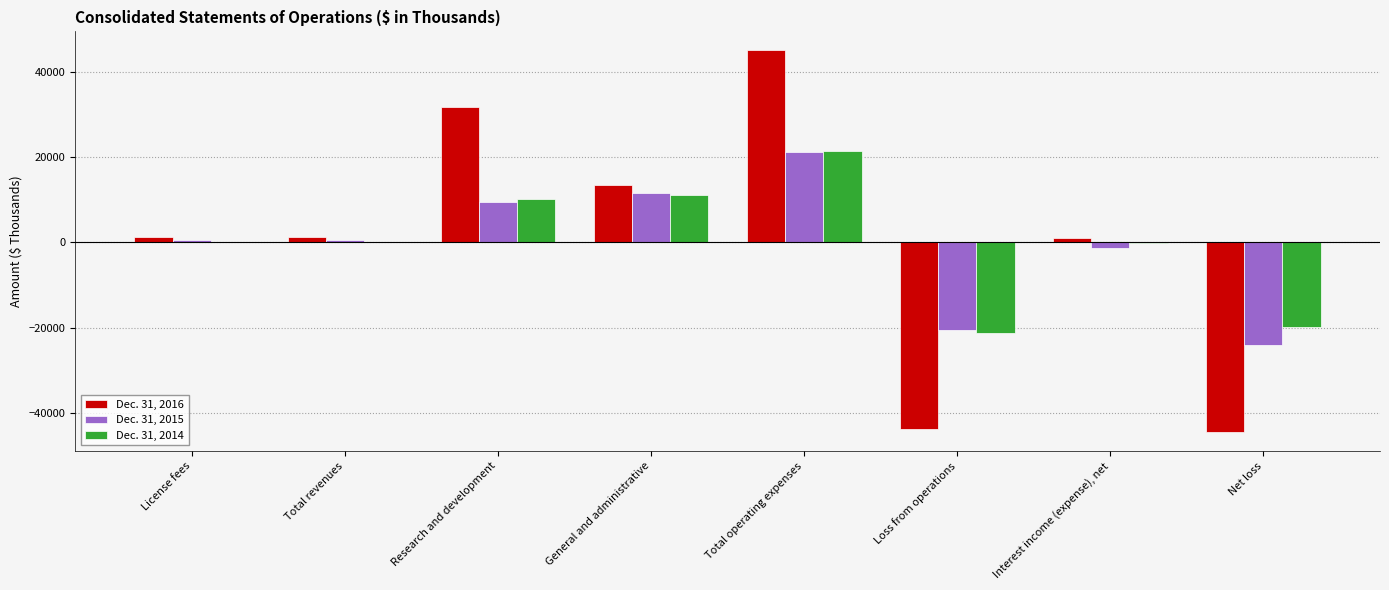

The Dec. 31, 2015 series shows 13068 at Research and development. True or false?

False